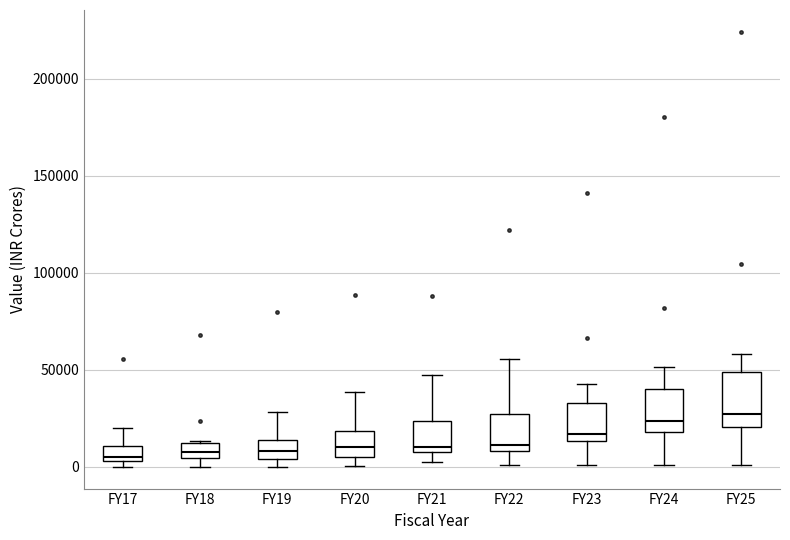

Comparing the boxes themselves (not the whiskers), which one is the tallest?

FY25